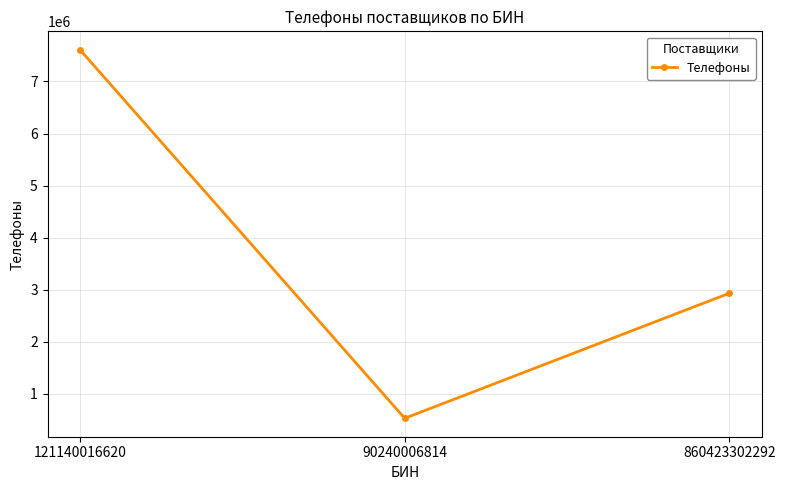

Rank the categories by value from lowest to highest.

90240006814, 860423302292, 121140016620